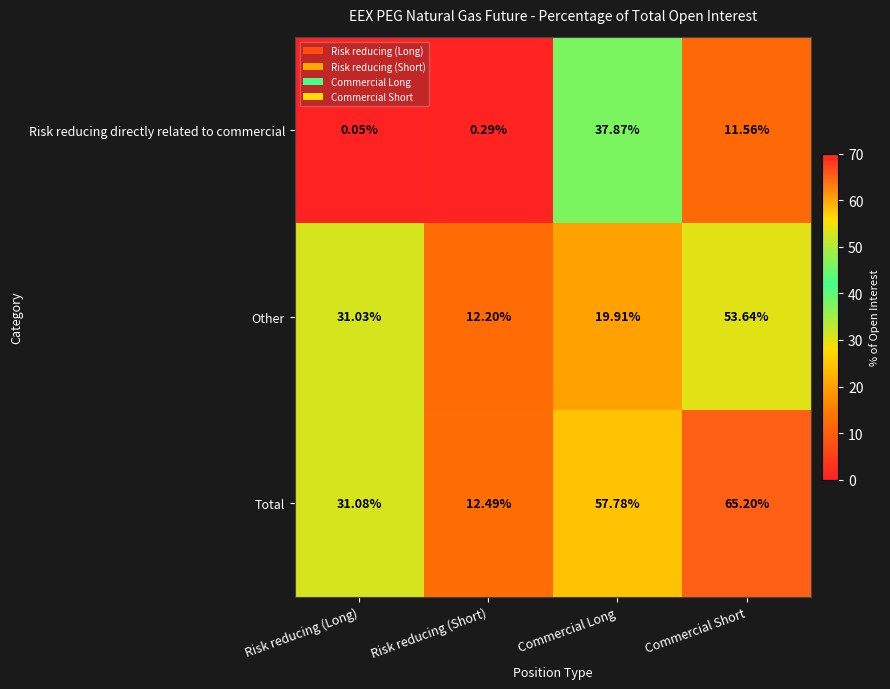

Is the value of Risk reducing directly related to commercial at Risk reducing (Short) greater than the value of Total at Commercial Short?

No